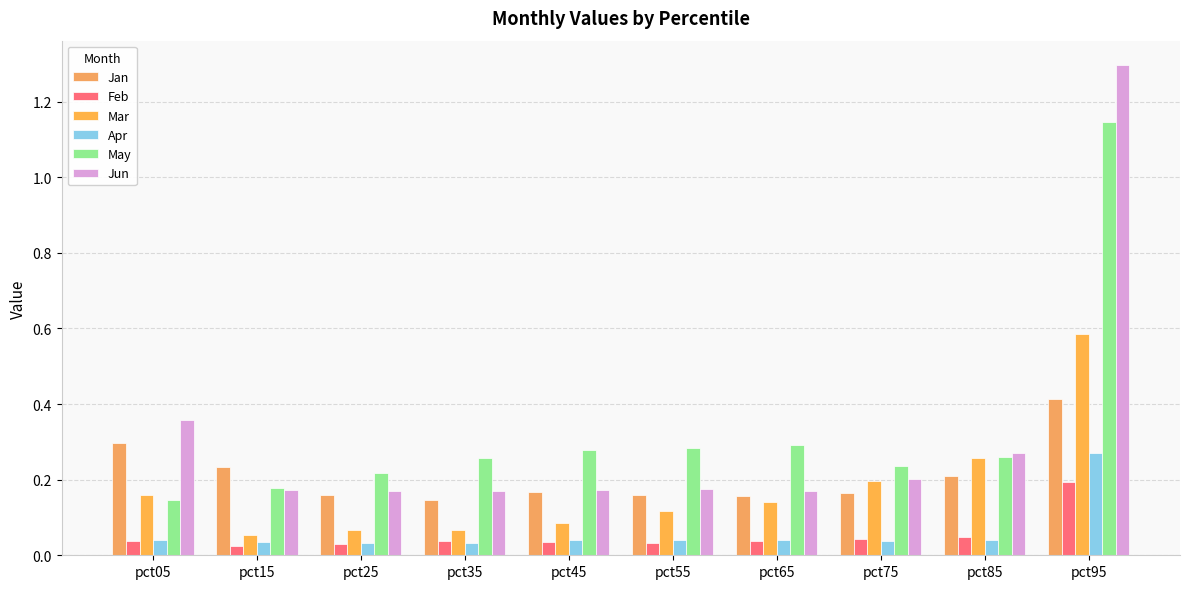

How many distinct data groups are displayed?

6